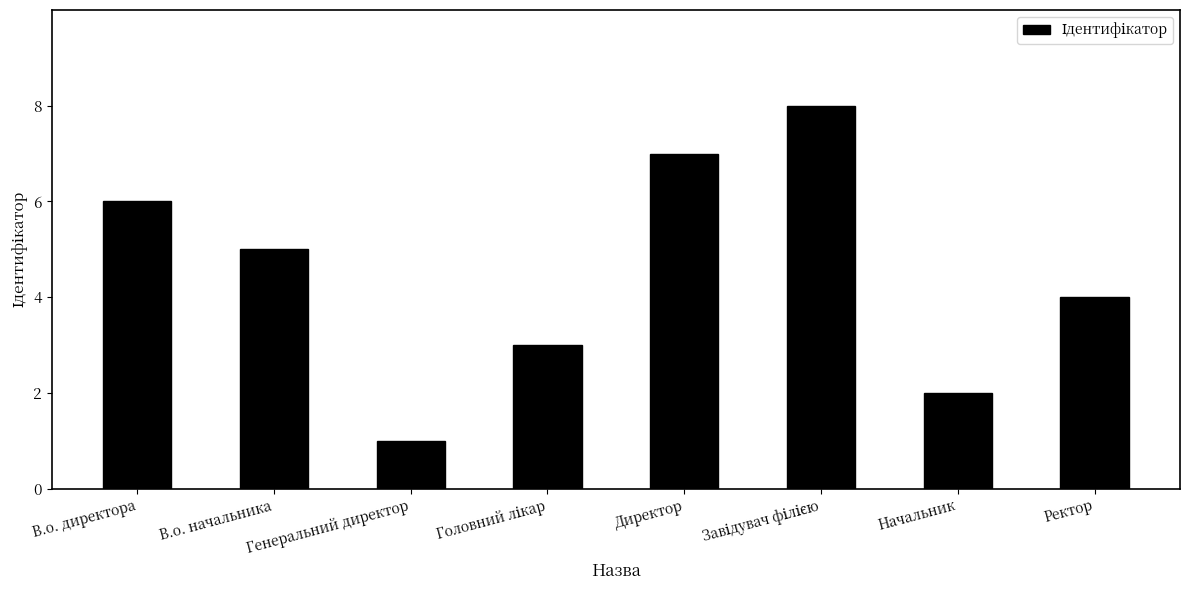

Reading left to right, what are all the values shown in this chart?

6	5	1	3	7	8	2	4